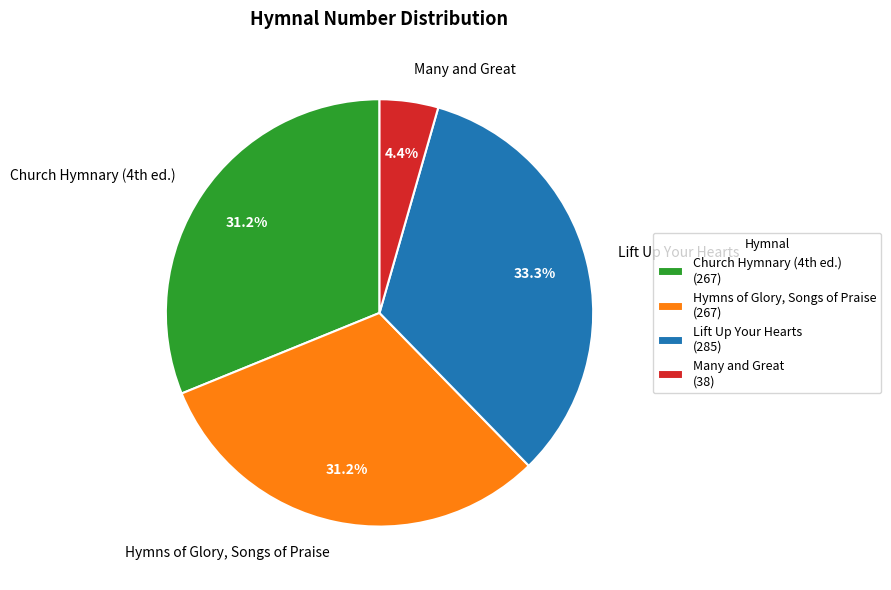

Which category has the smallest portion of the pie?

Many and Great